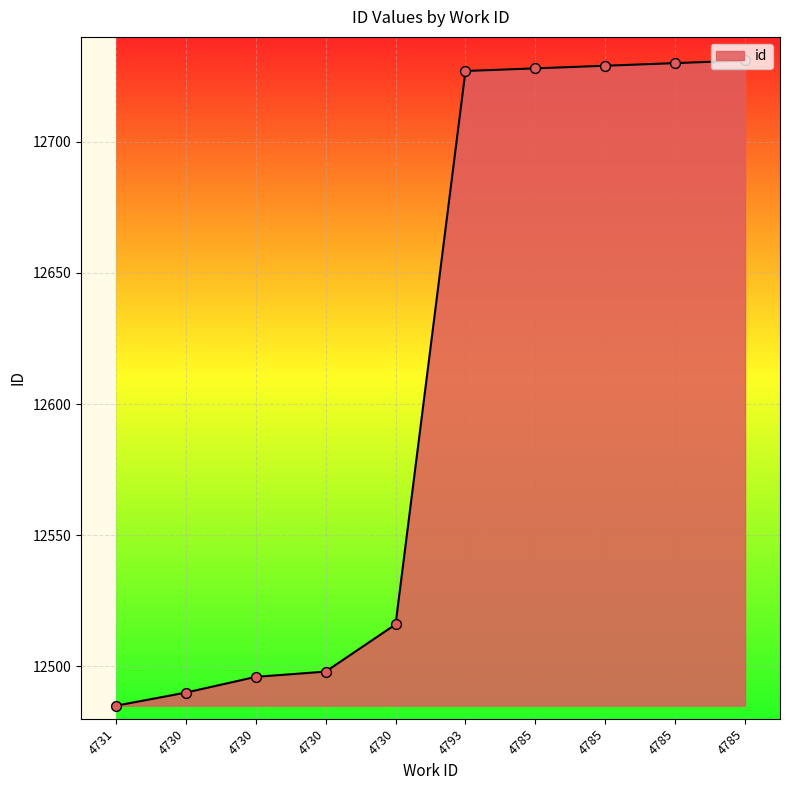

What is the change in value from 4730 to 4730?

+2